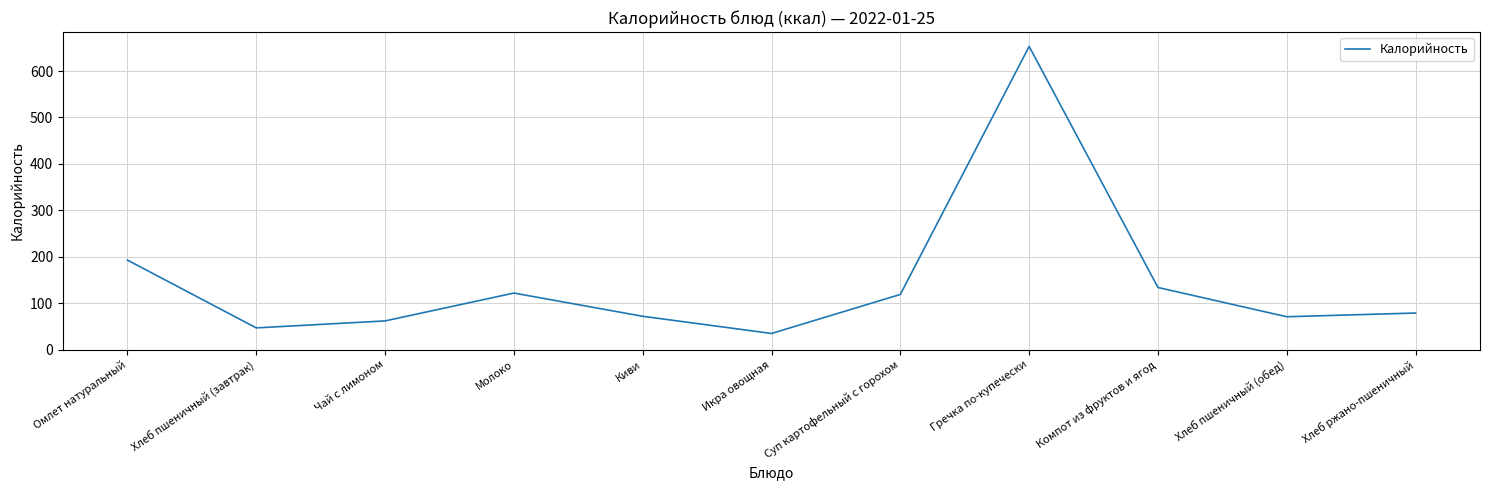

Which label corresponds to the largest value in the chart?

Гречка по-купечески